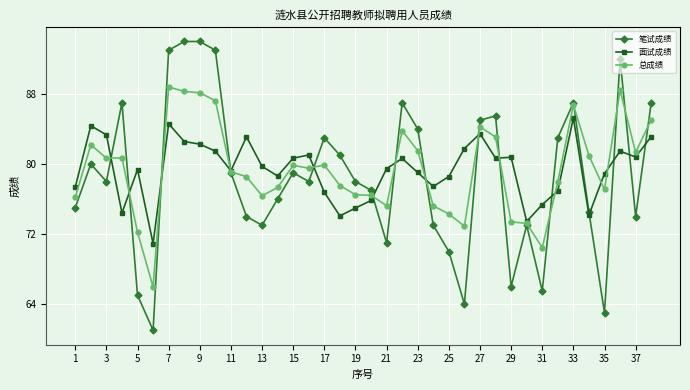

True or false: 总成绩 has more than 0 interior local peaks.

True